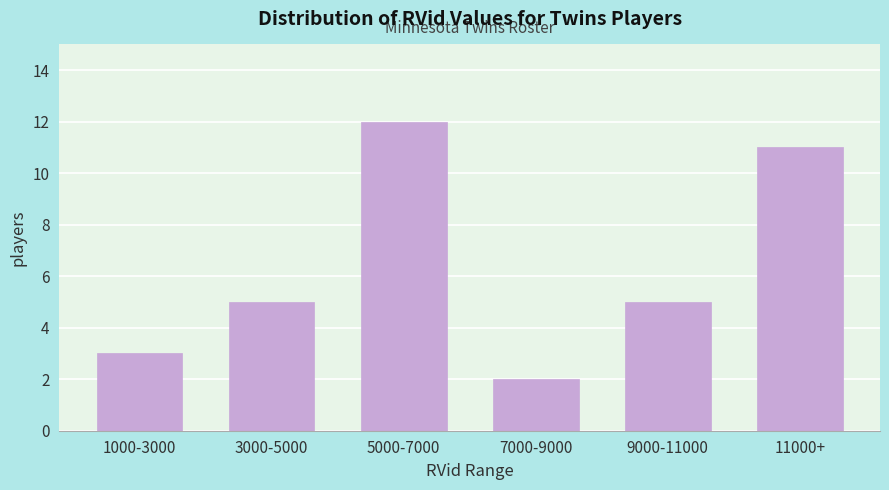

Reading left to right, extract all data points from this chart.

1000-3000=3	3000-5000=5	5000-7000=12	7000-9000=2	9000-11000=5	11000+=11